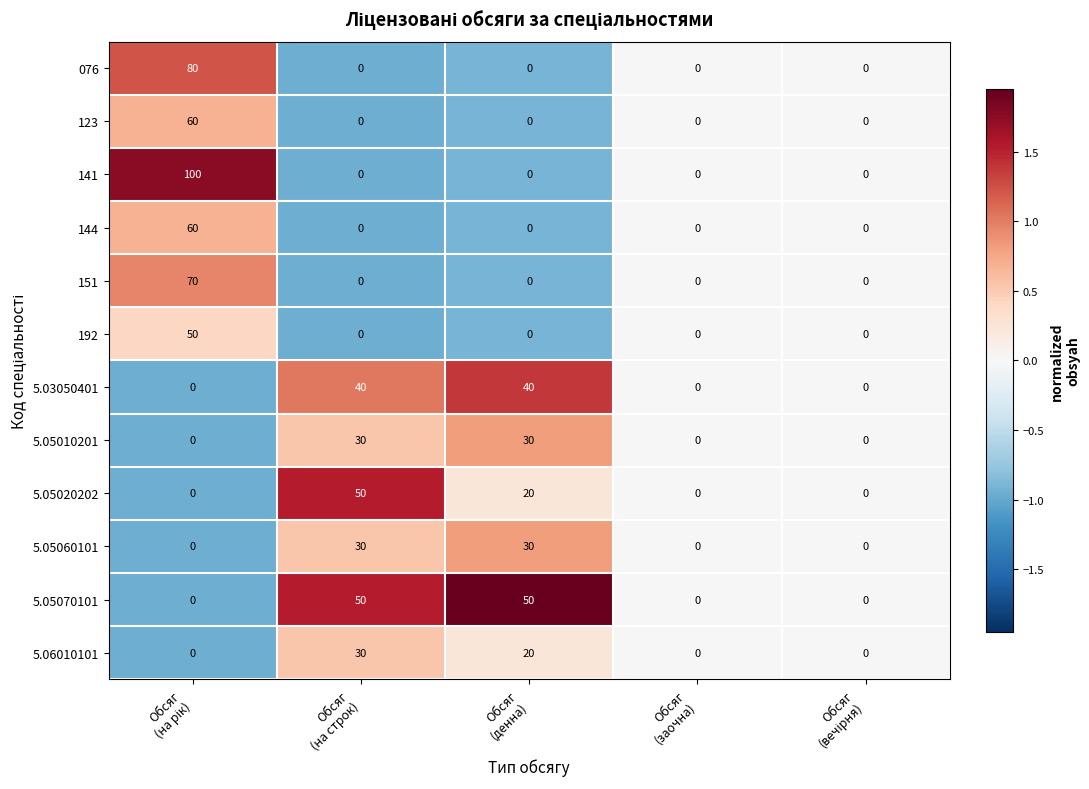

What is the sum of all 192 values?

50